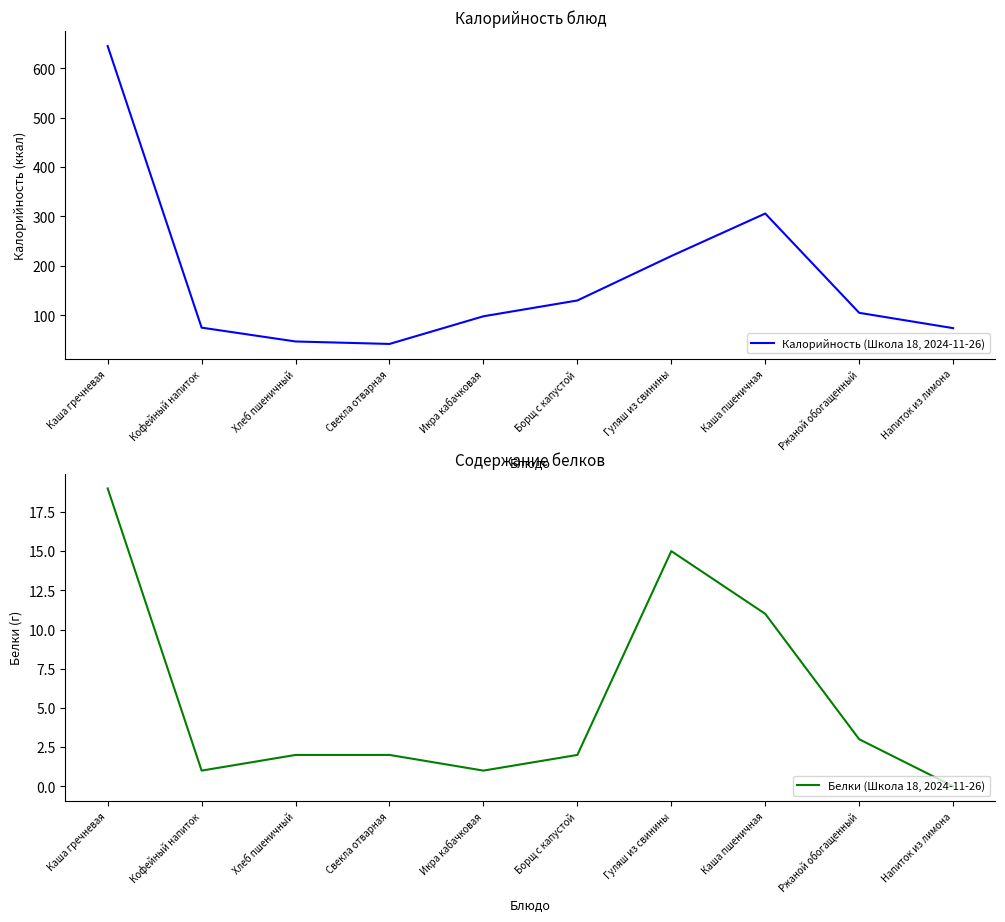

What is the label of the 4th point from the right?

Гуляш из свинины